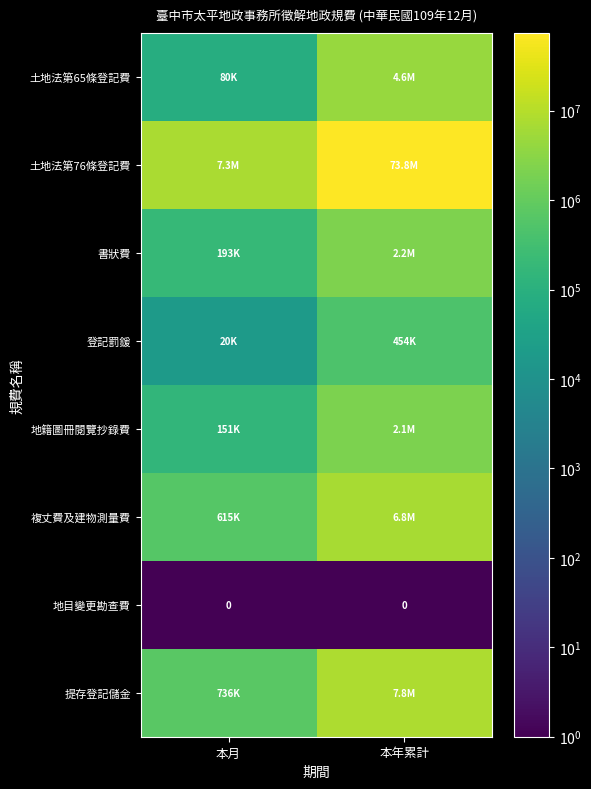

True or false: 登記罰鍰 has a value of 19573.0 at 本月.

True